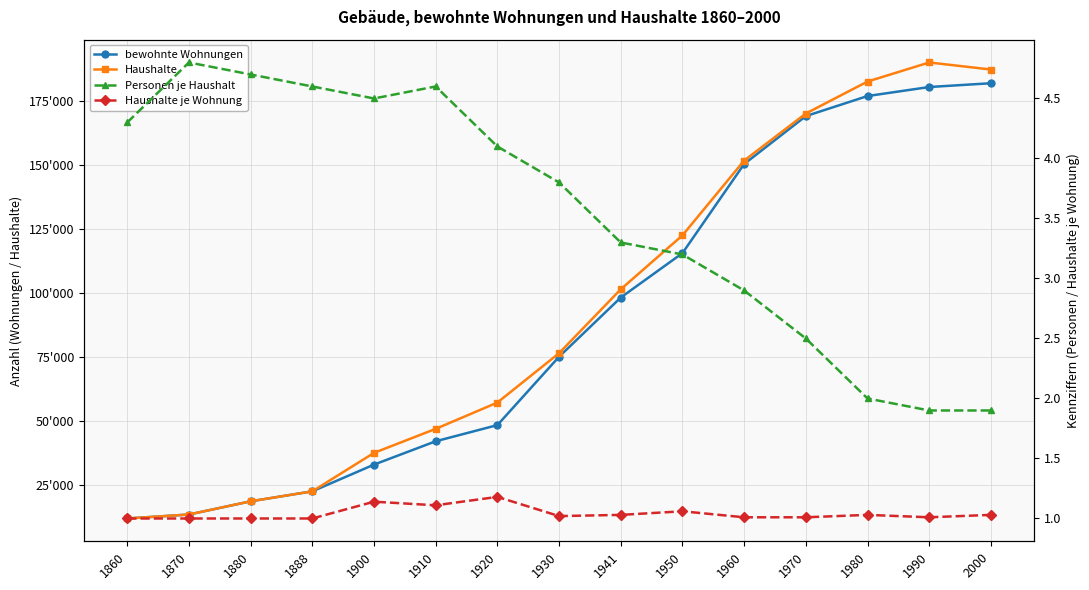

How many lines are shown in the chart?

4